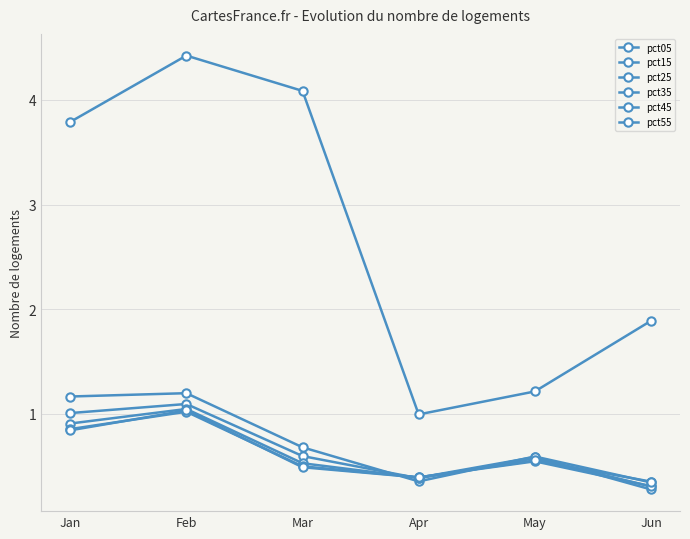

What is the approximate value of pct45 at Mar?

0.5